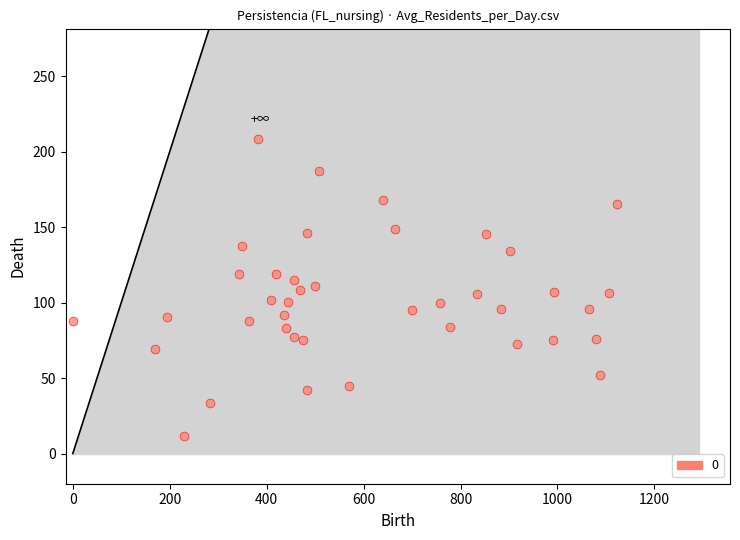

What is the range of Y values (max minus min)?

197.1